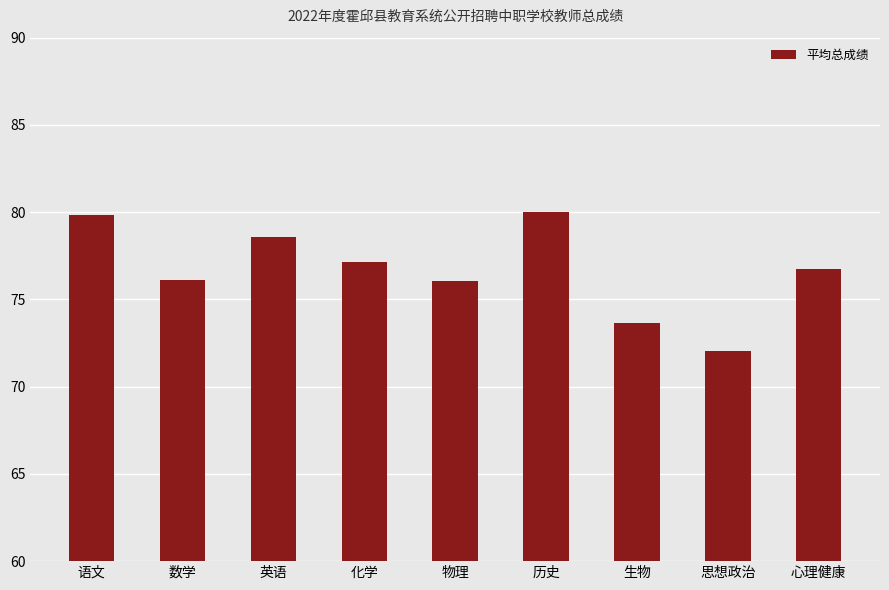

What is the difference between the maximum and minimum values?

8.0